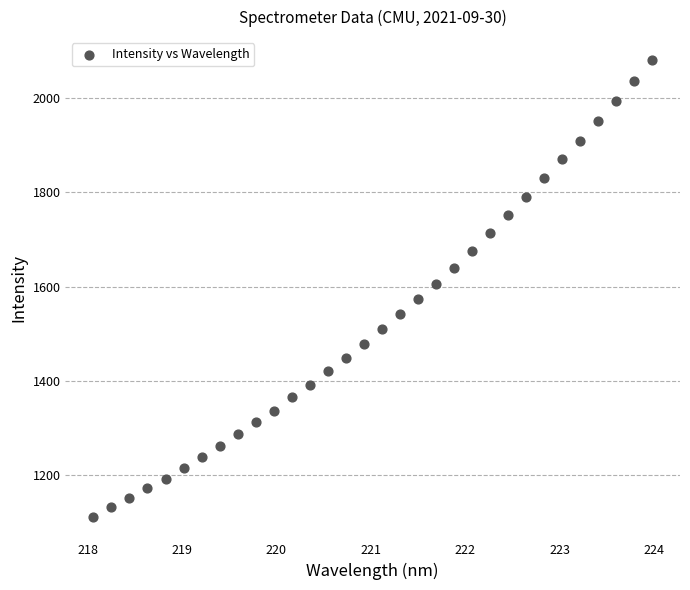

What is the range of Y values (max minus min)?

968.5